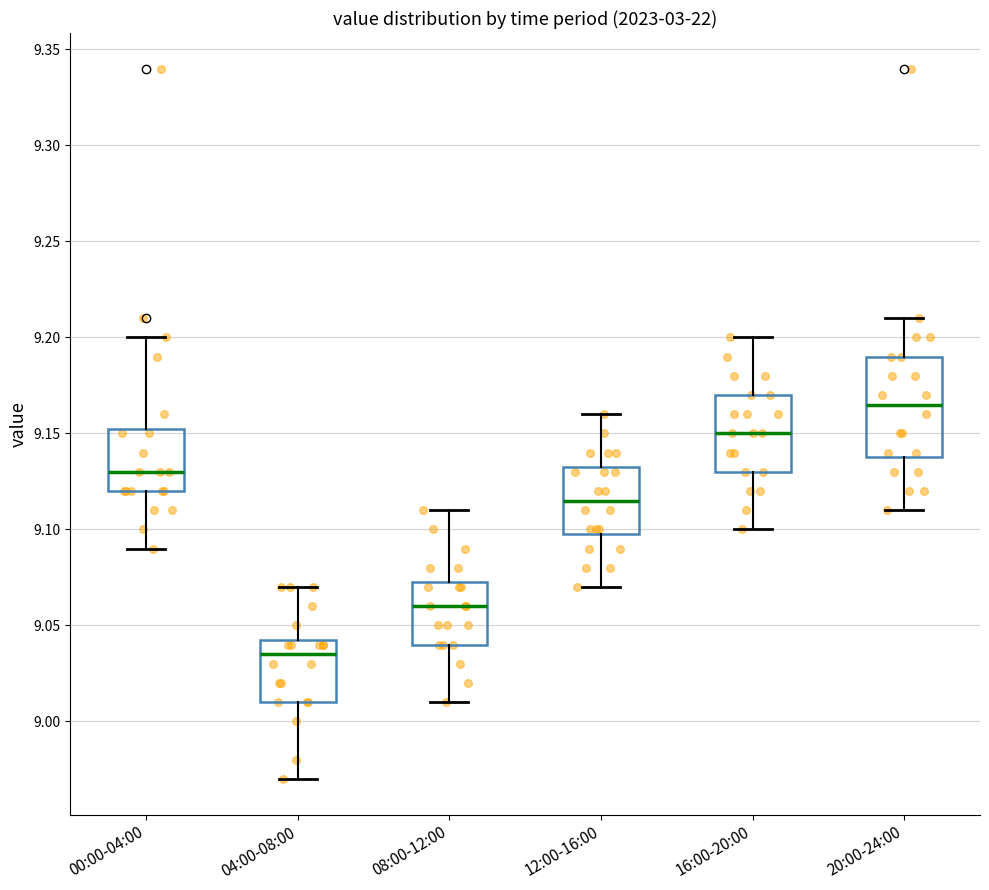

Where is the upper edge of the box for 20:00-24:00 on the y-axis? The values are not printed on the chart, so give them approximately, as read against the axis.

9.190